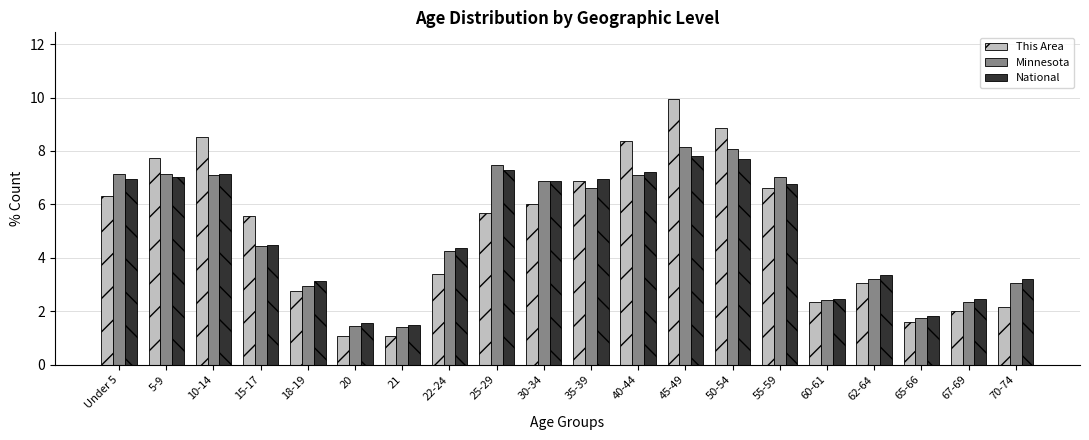

Between 5-9 and 55-59, which series saw the biggest shift?

This Area